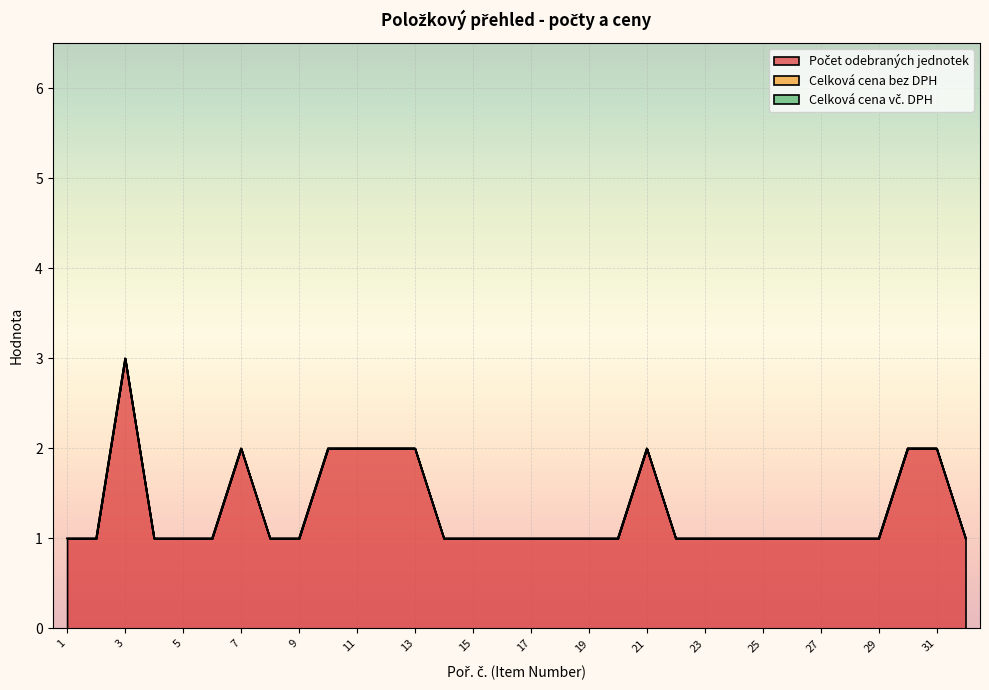

At 23, list the series in order from largest to smallest.

Počet odebraných jednotek, Celková cena bez DPH, Celková cena vč. DPH